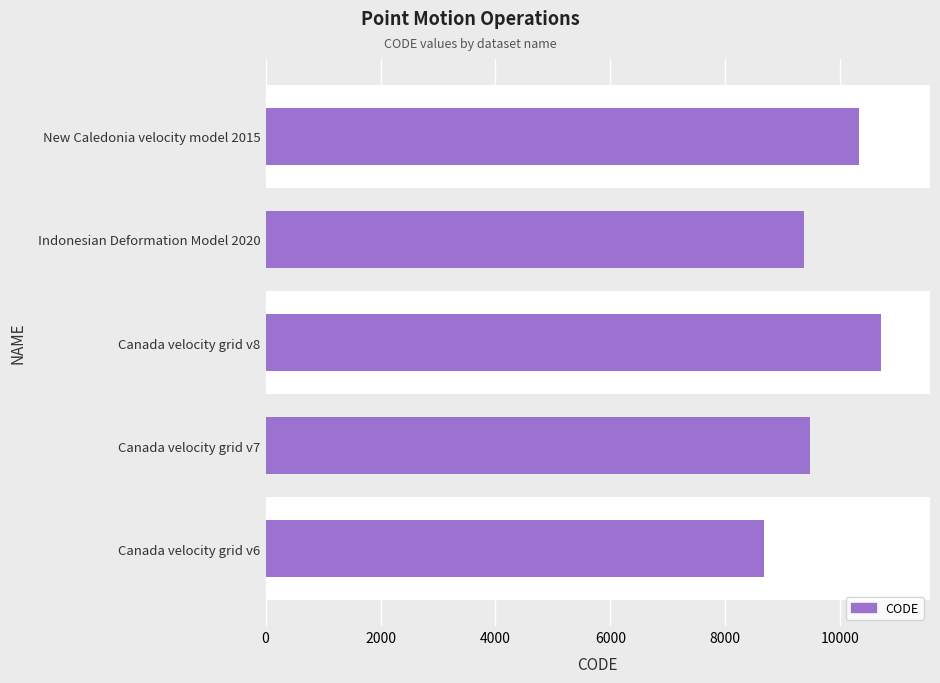

Reading bottom to top, list all the values displayed in this chart.

8676	9483	10707	9375	10323